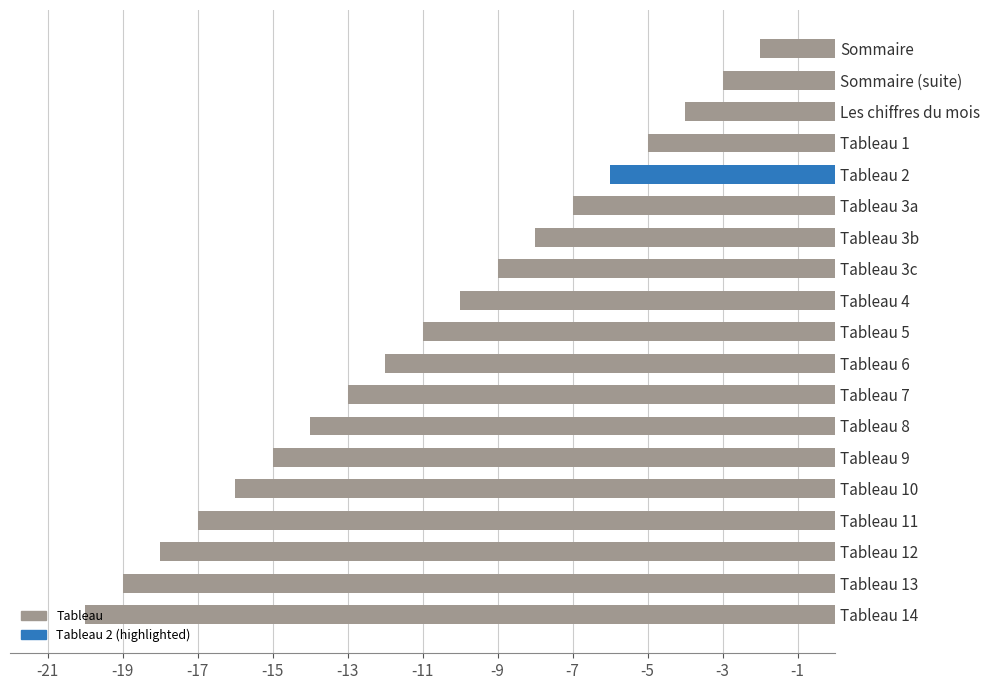

What is the change in value from Tableau 9 to Tableau 5?

+4